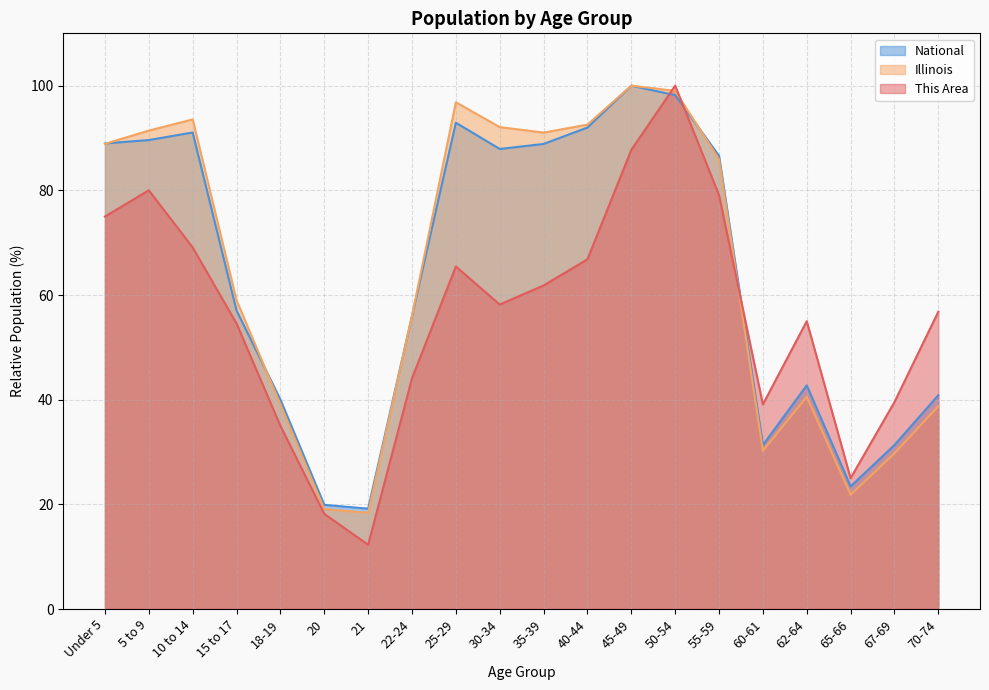

What is the sum of all This Area values?

1122.7